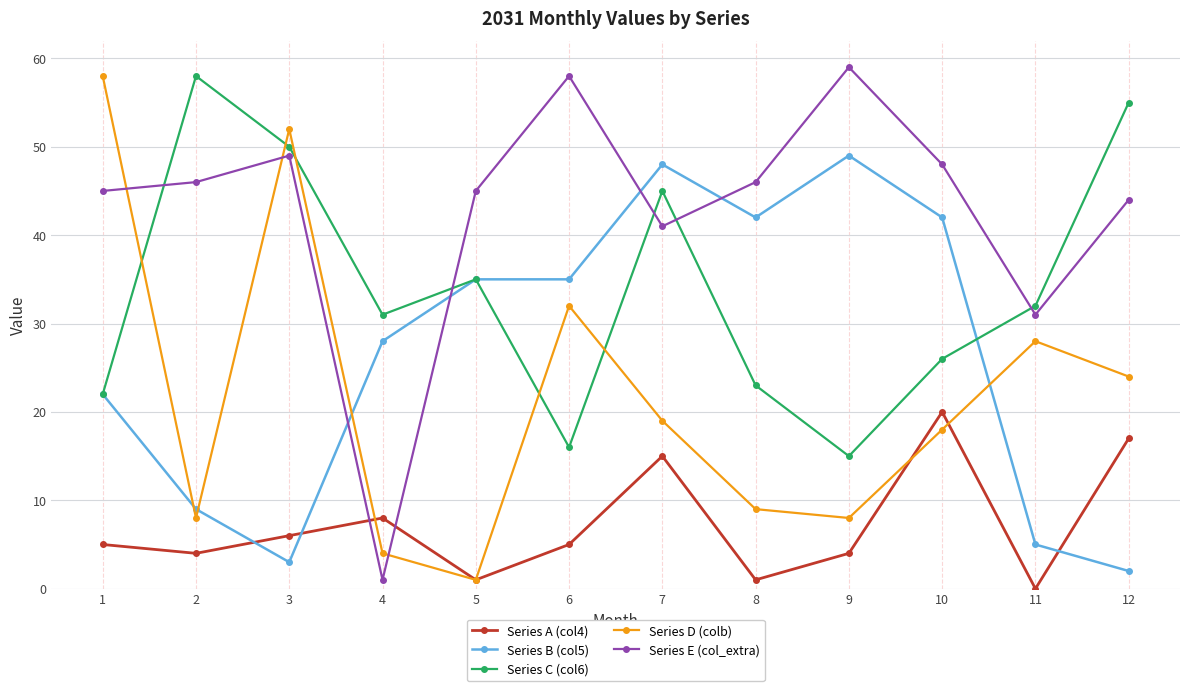

How many times do Series E (col_extra) and Series A (col4) cross each other?

2